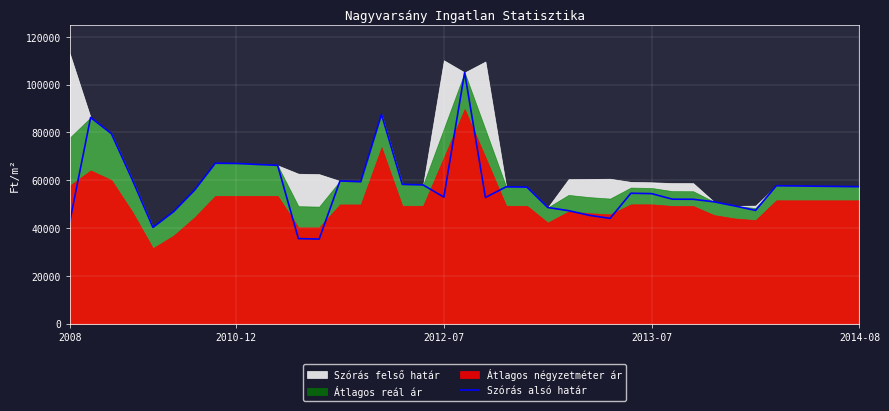

The chart shows a value of 10005 at 12. True or false?

False